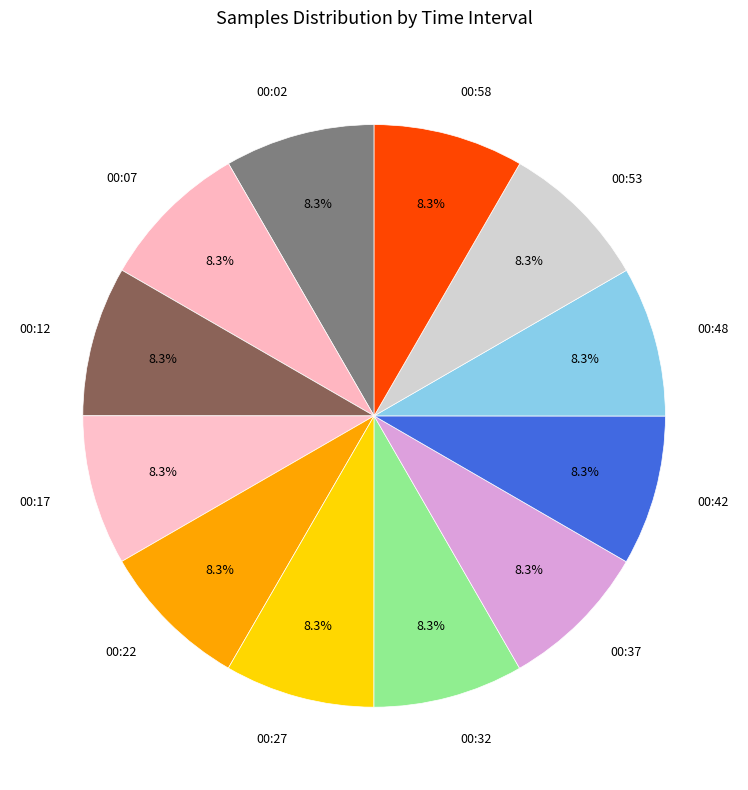

Count the number of slices in the pie.

12